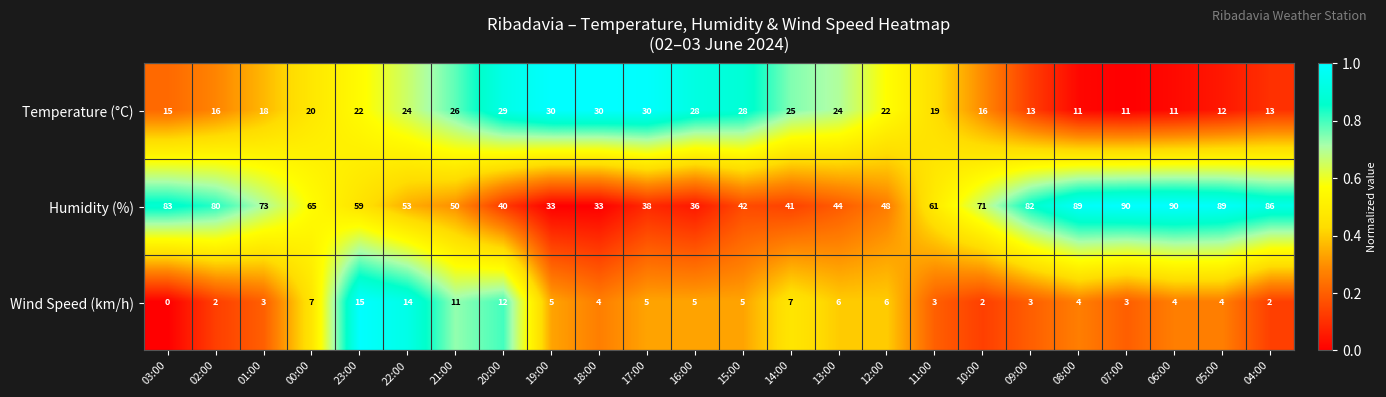

Which label corresponds to the smallest value in the chart?

03:00